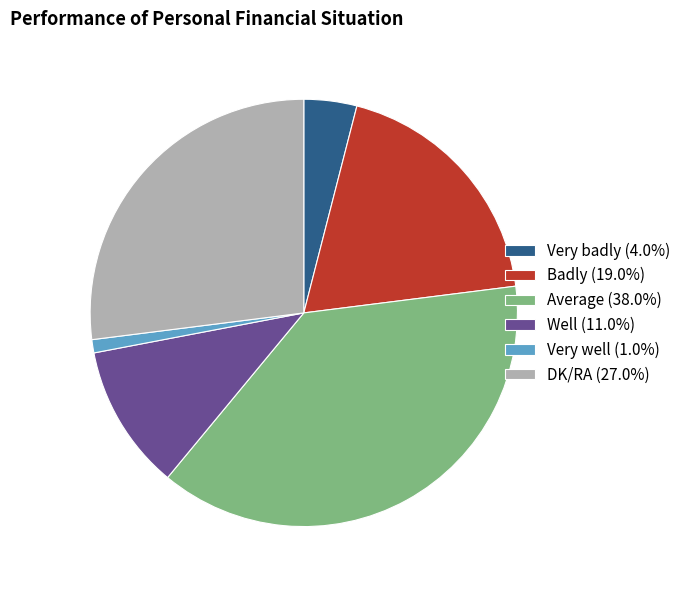

Rank the categories by value from lowest to highest.

Very well, Very badly, Well, Badly, DK/RA, Average